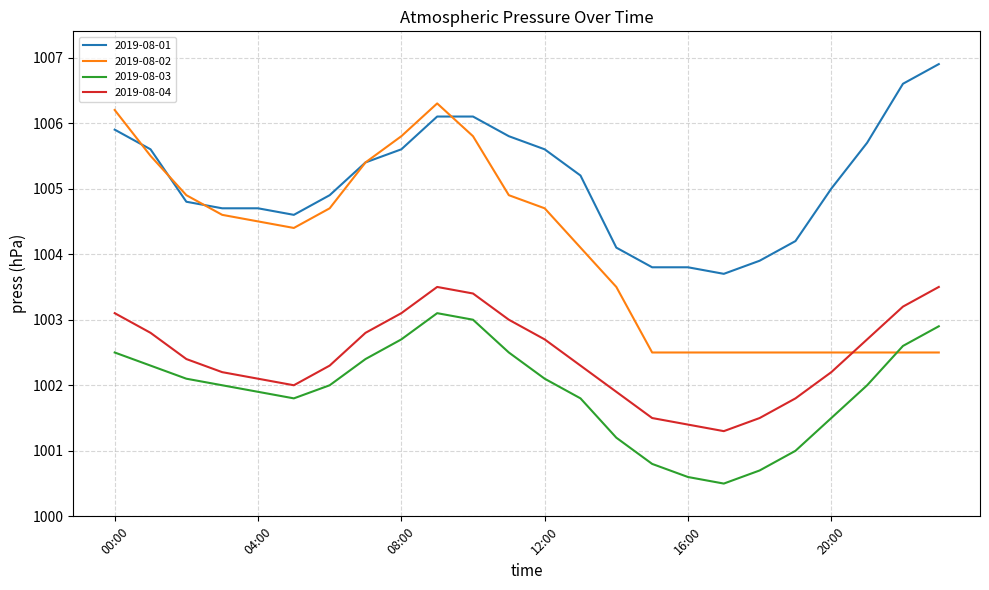

List the series in order of their peak value, highest first.

2019-08-01, 2019-08-02, 2019-08-04, 2019-08-03